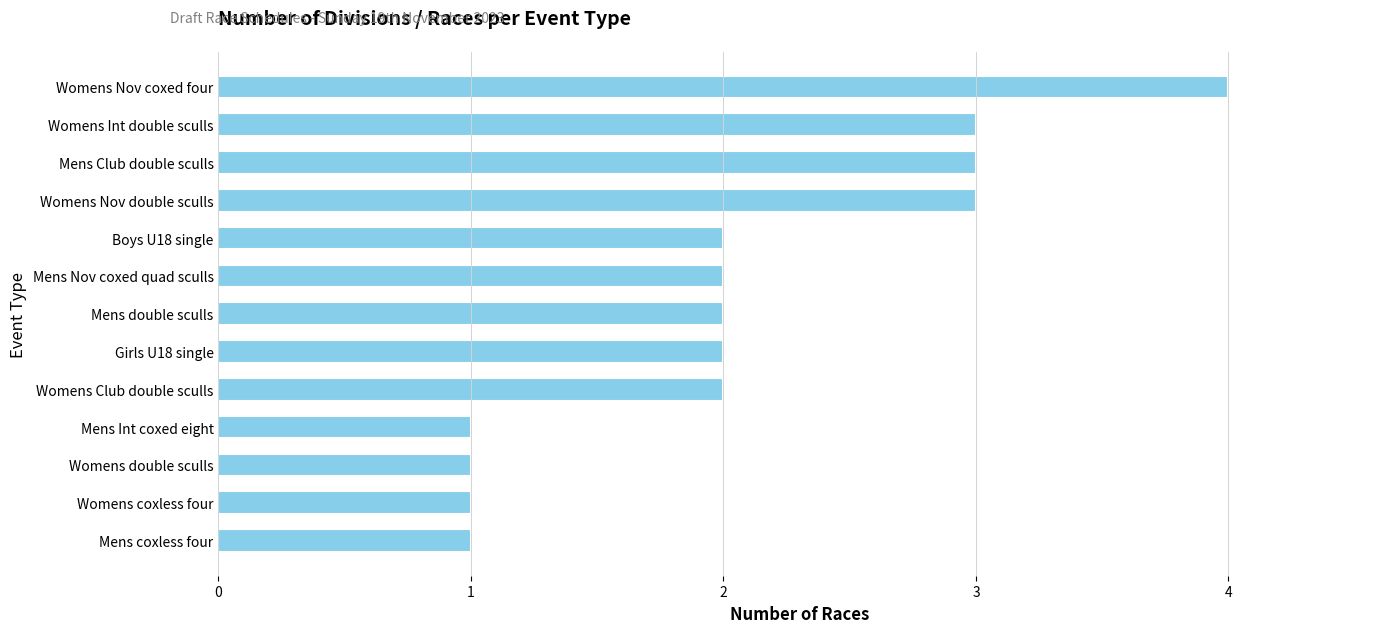

What is the sum of the values at Womens coxless four and Mens double sculls?

3